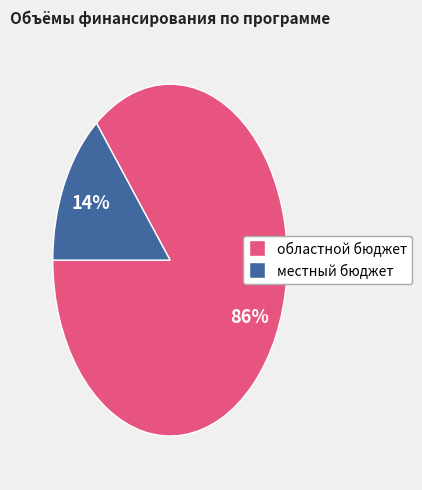

Count the number of slices in the pie.

2